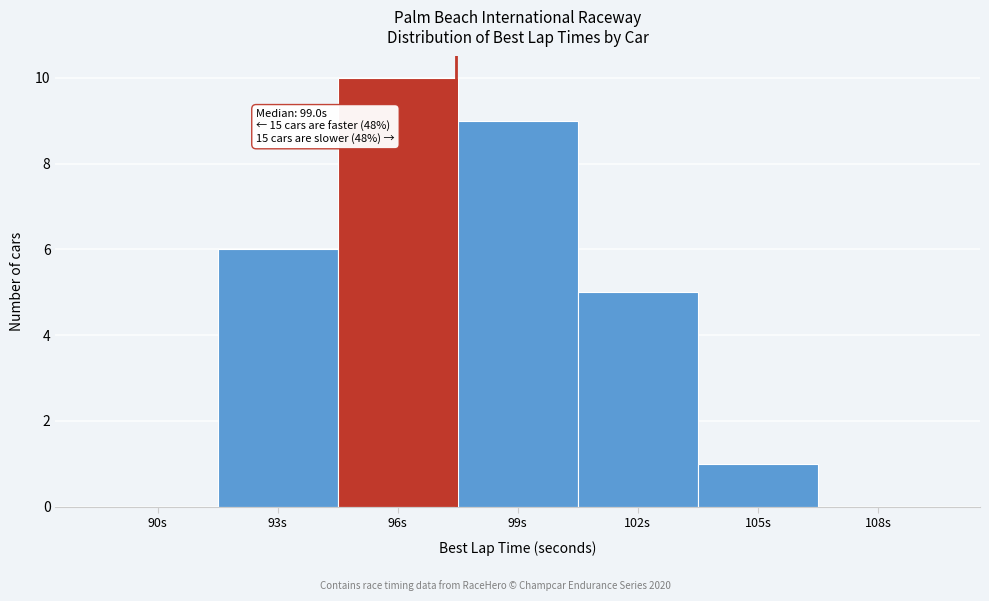

Reading left to right, what are all the values shown in this chart?

90s=0	93s=6	96s=10	99s=9	102s=5	105s=1	108s=0